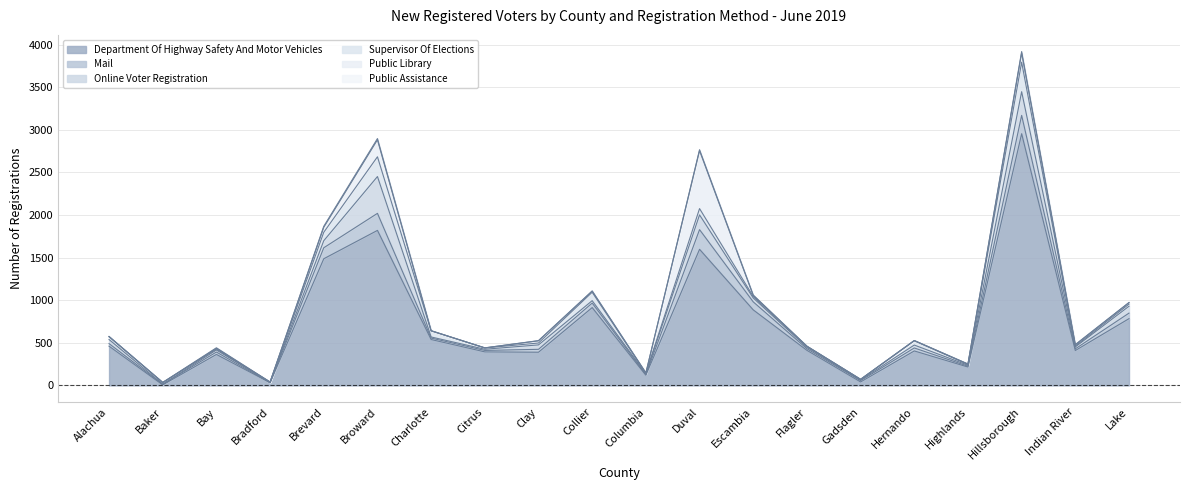

What is the label of the 11th point from the left?

Columbia